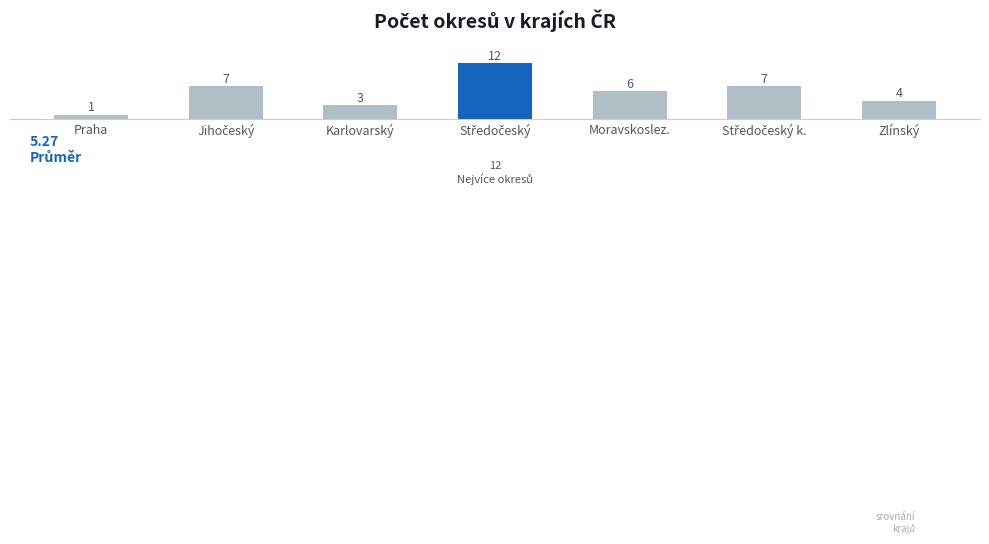

What is the label of the 3rd bar from the right?

Moravskoslez.